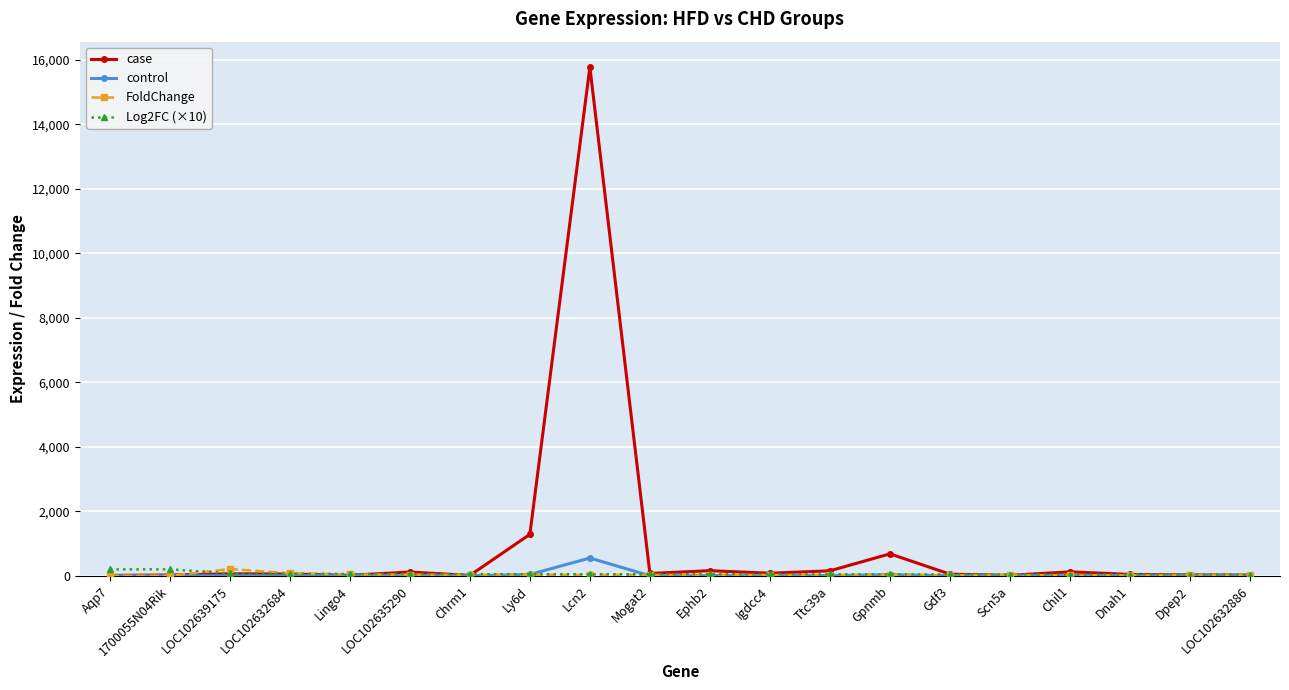

What is the value of the FoldChange point at the 10th from the left?

28.5